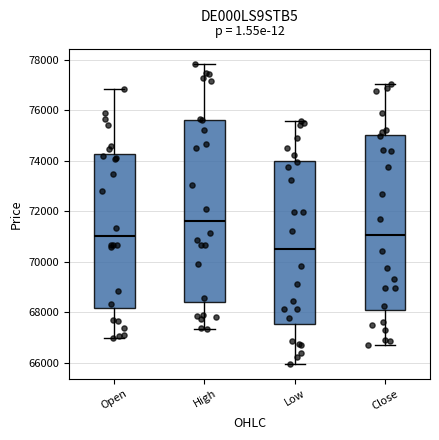

Which box has the lowest median line?

Low